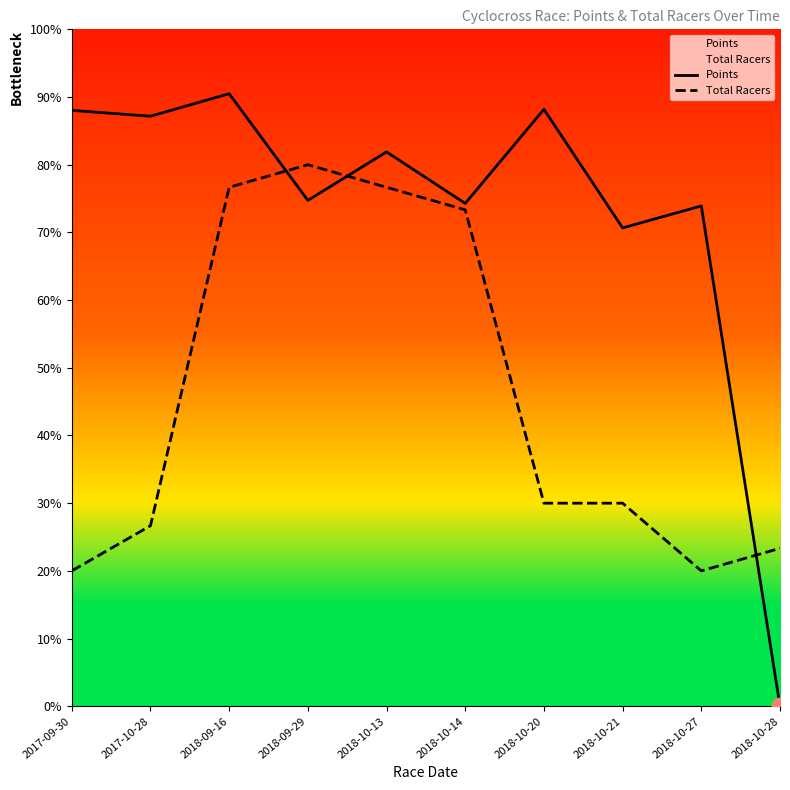

Which series changed the most between 2018-09-29 and 2018-10-20?

Total Racers